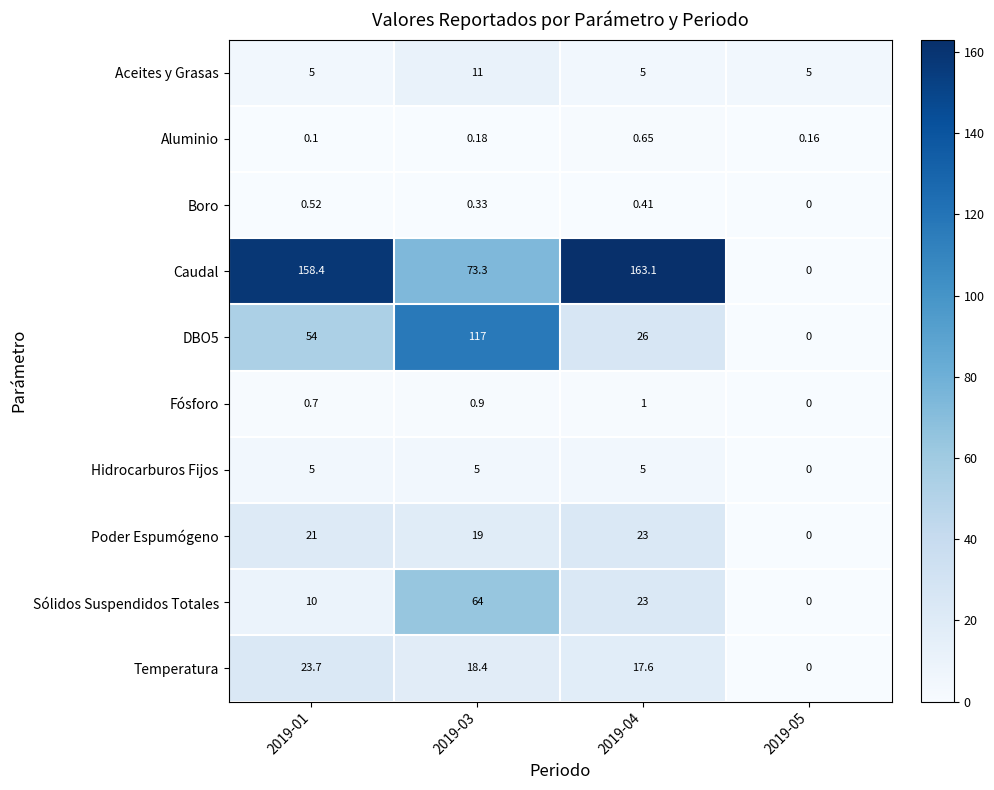

Which series has the widest spread of values?

Caudal